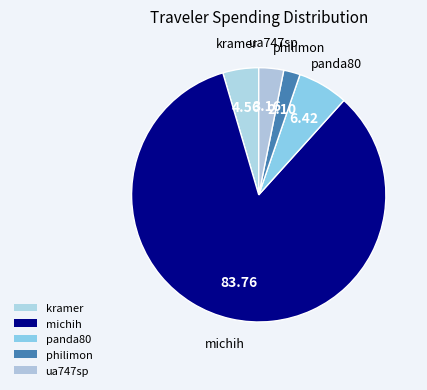

What percentage is the philimon slice, to the nearest percent?

2%